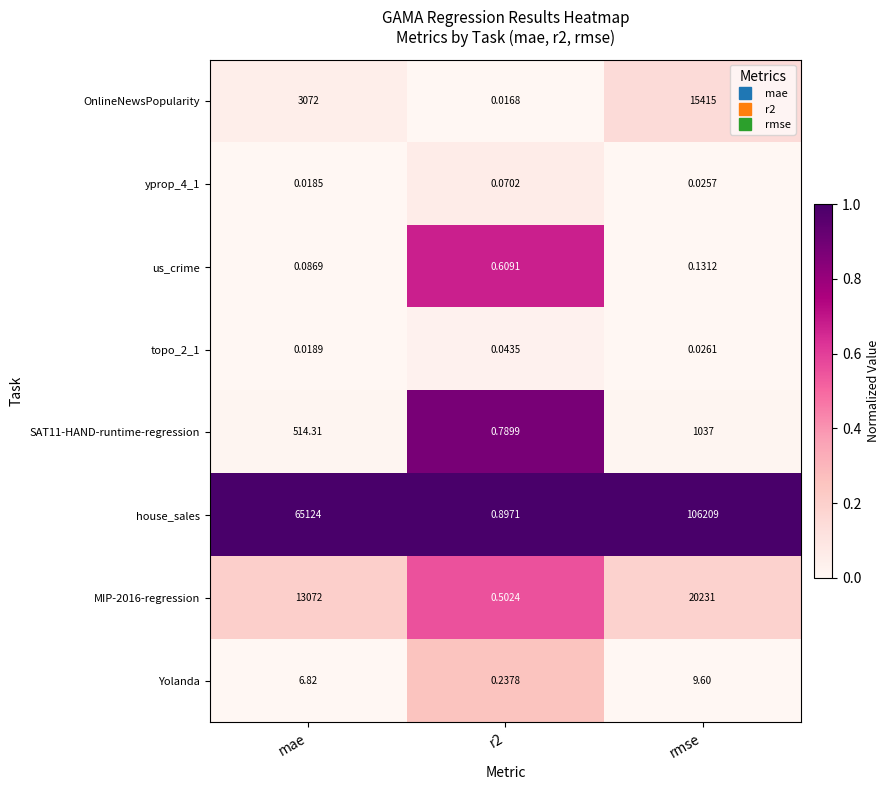

Where is SAT11-HAND-runtime-regression nearest to the value 518?

mae